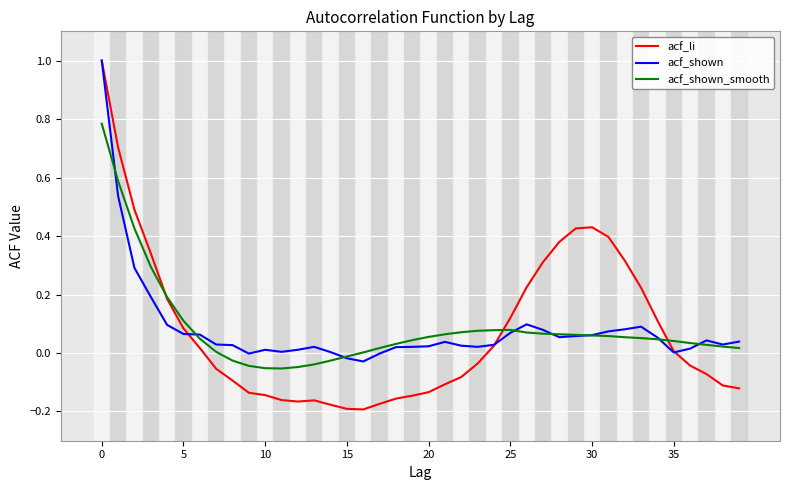

What is the maximum value shown in the chart?

1.0